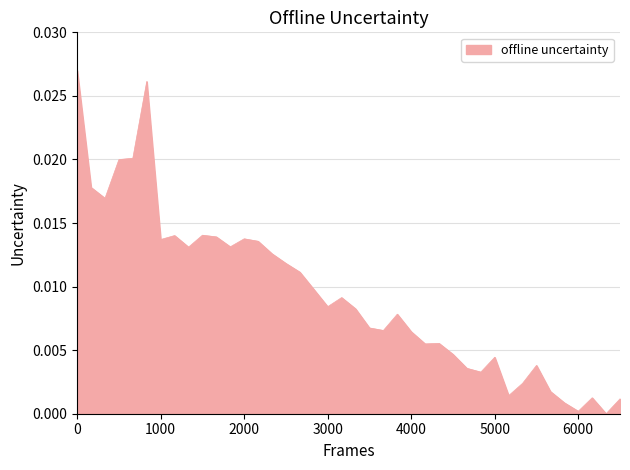

How many points are lower than both their immediate neighbors (excluding endpoints)?

11